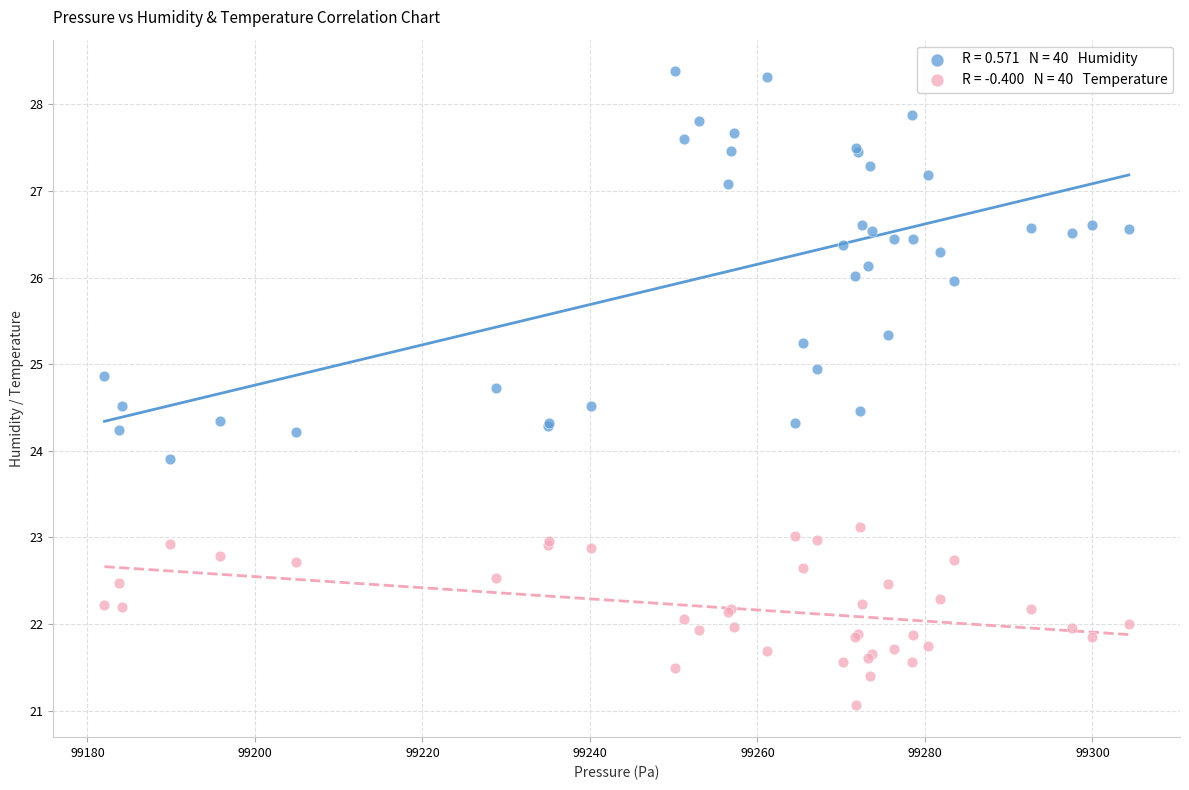

Across all series, what Y value is closest to 24?

23.9